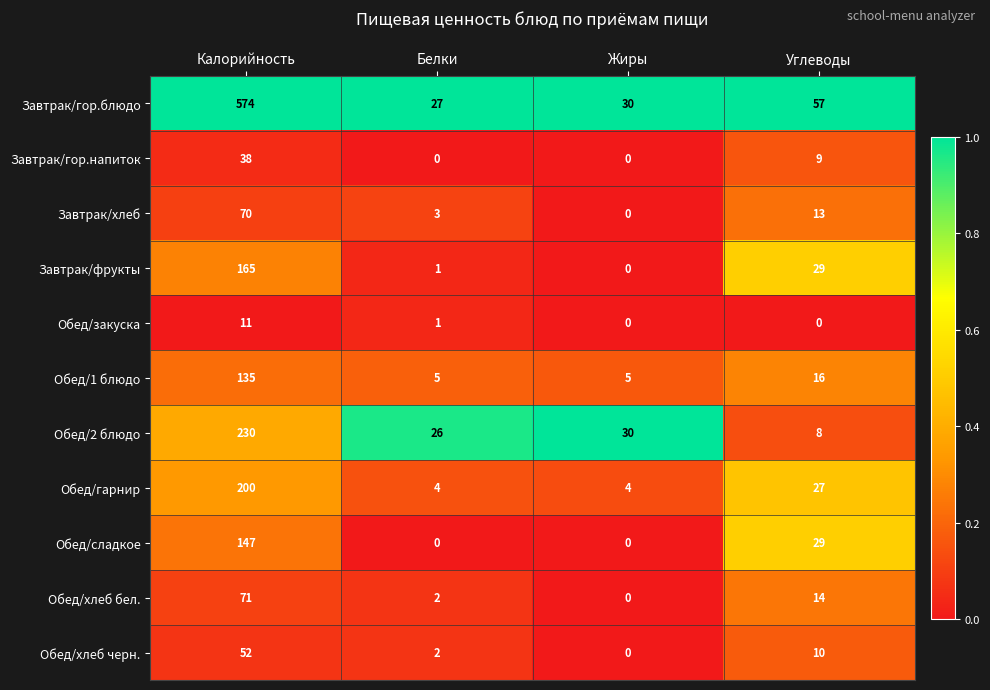

Which series has the largest total across all categories?

Завтрак/гор.блюдо